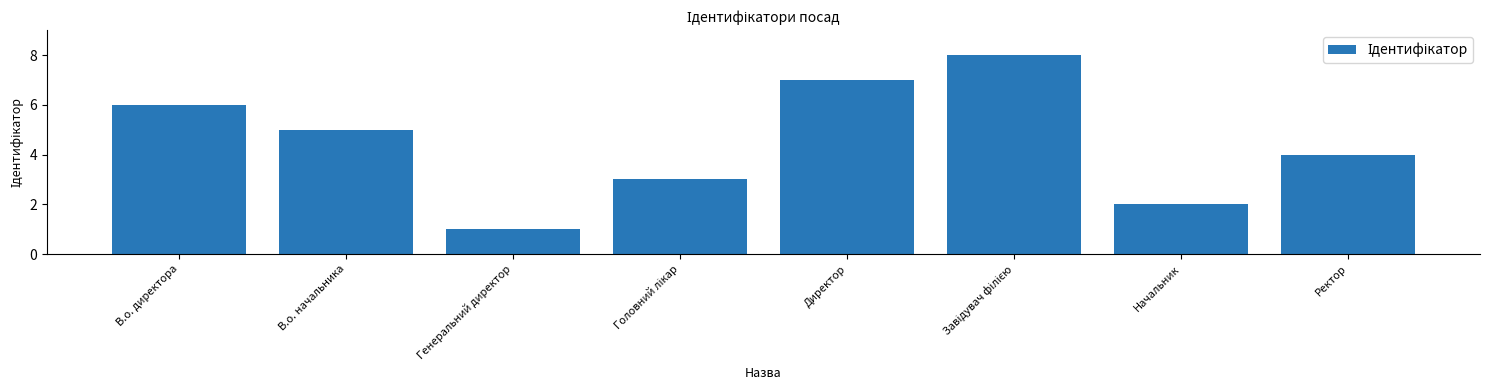

Reading left to right, list all the values displayed in this chart.

6	5	1	3	7	8	2	4